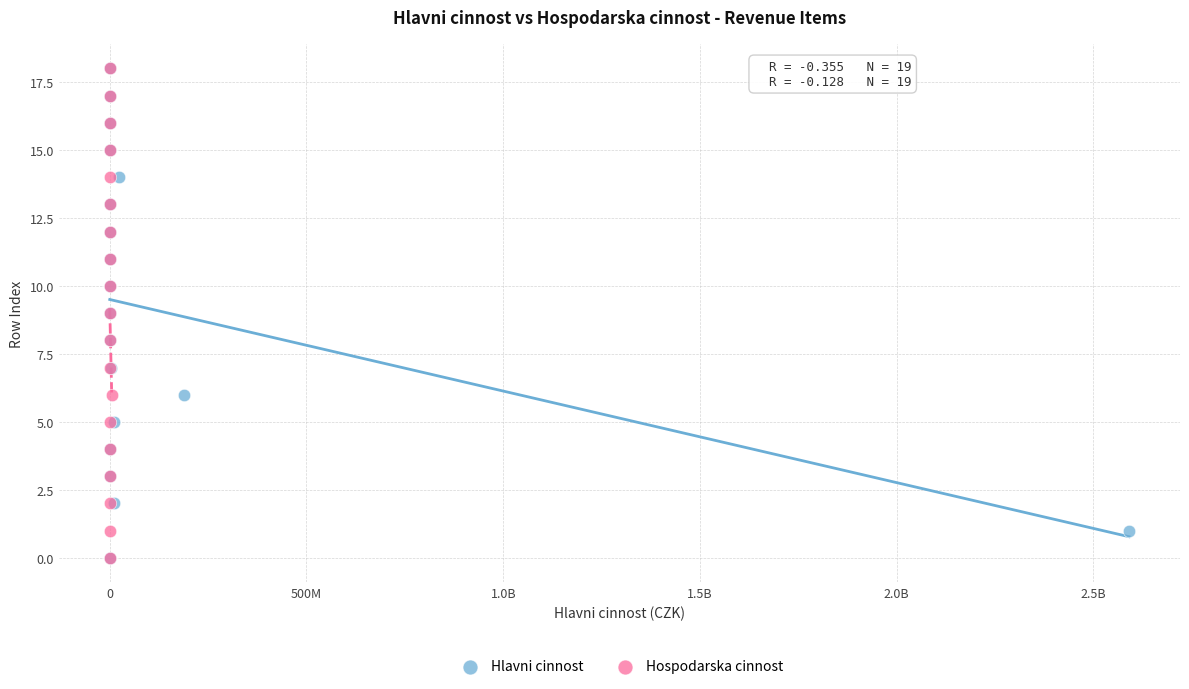

What are all the series names shown in the legend?

Hlavni cinnost, Hospodarska cinnost